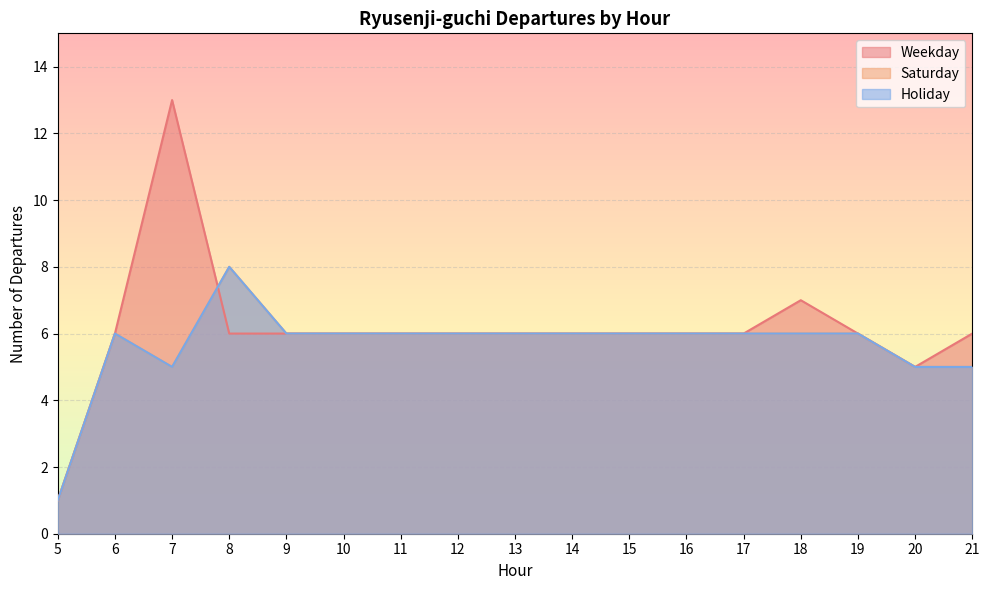

Where does the Weekday series first go above 6?

7